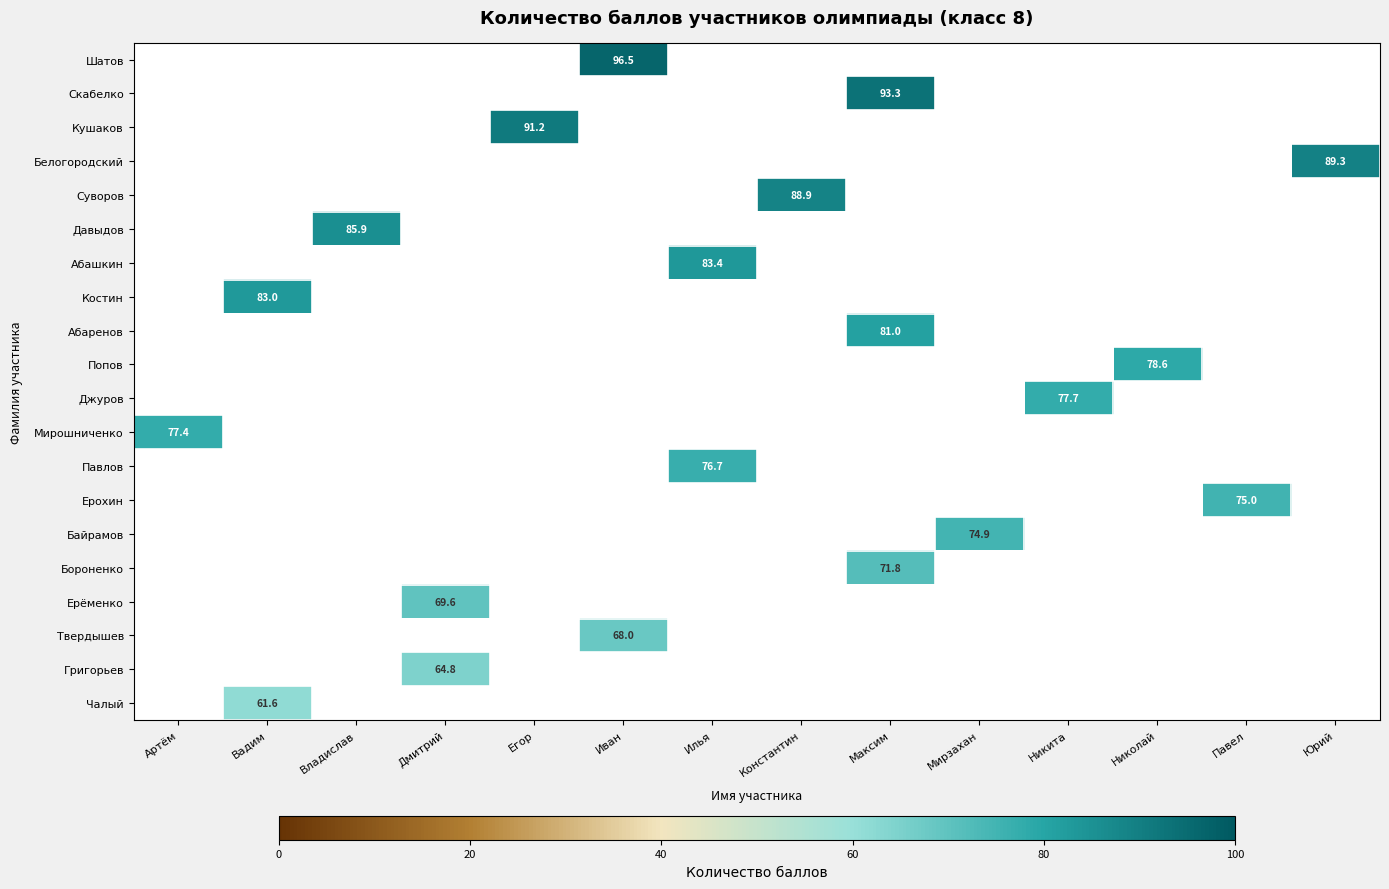

What is the minimum value shown in the chart?

61.6